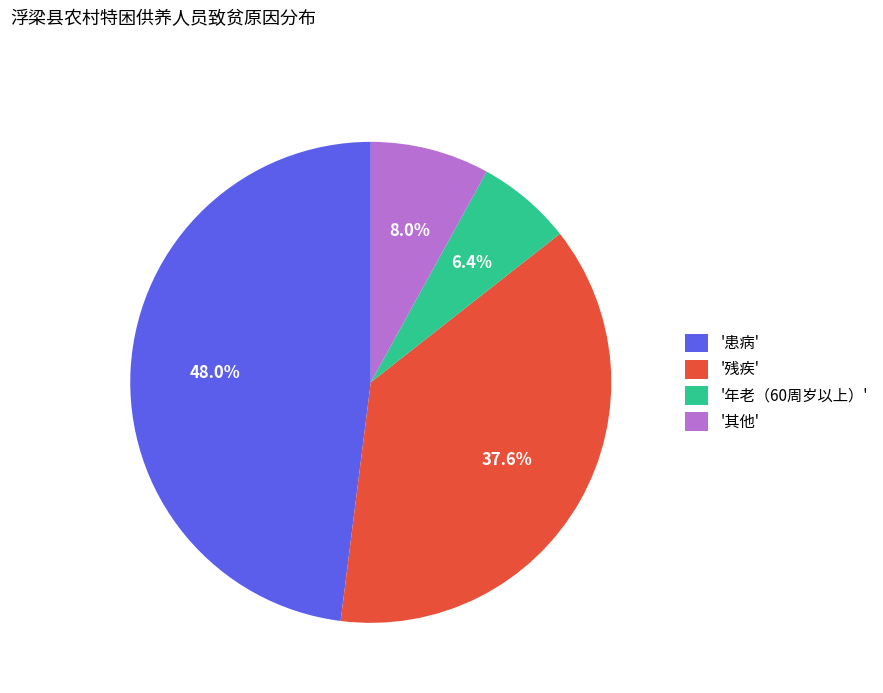

Which slice is the smallest?

'年老（60周岁以上）'